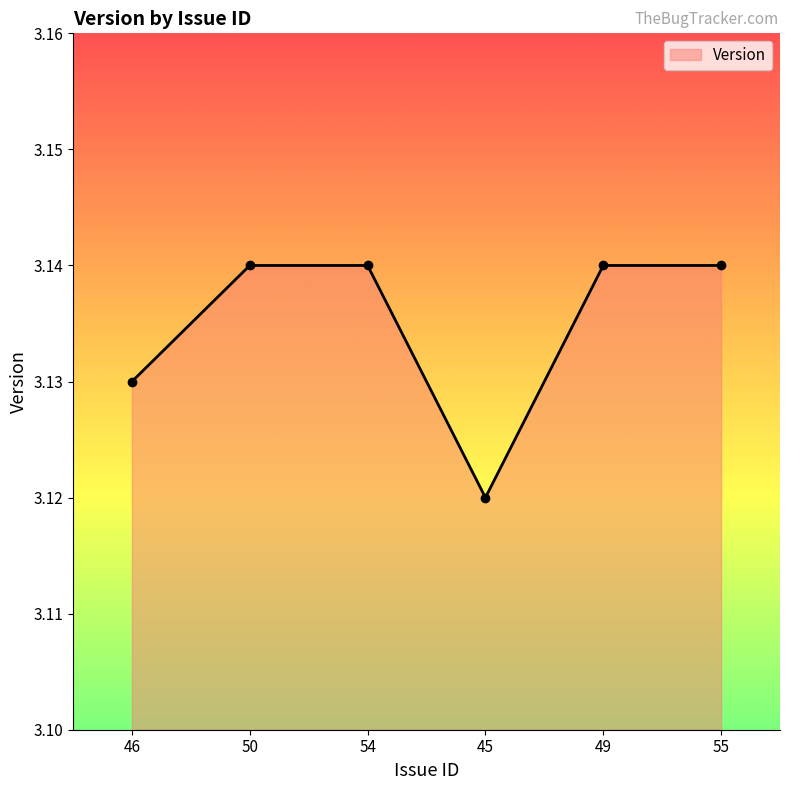

How many distinct data groups are displayed?

1